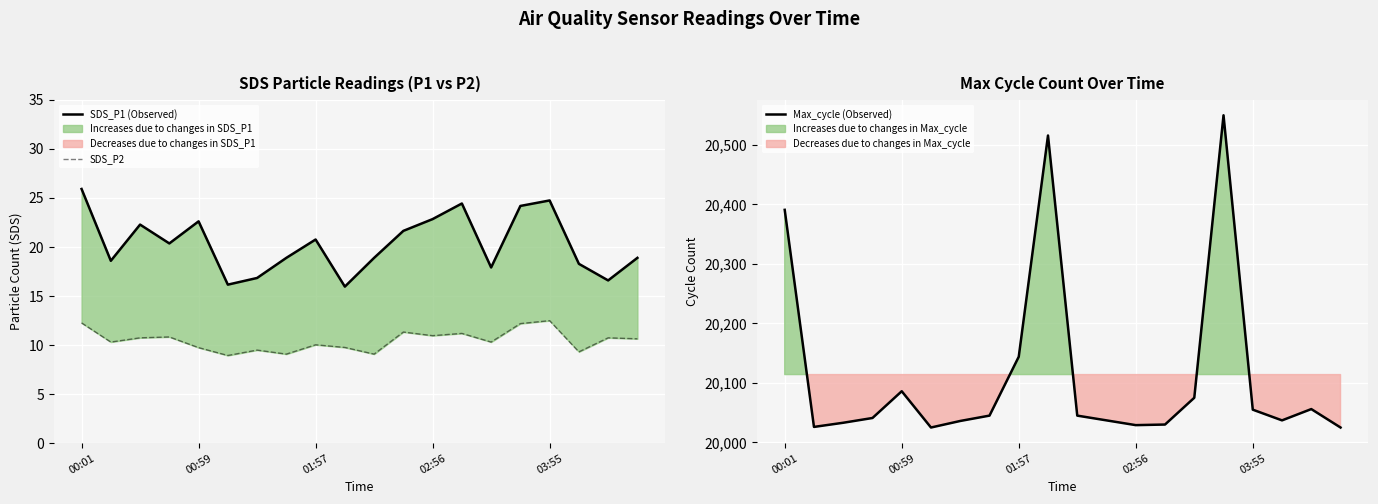

What is the value of the SDS_P2 point at the 6th from the left?

8.9